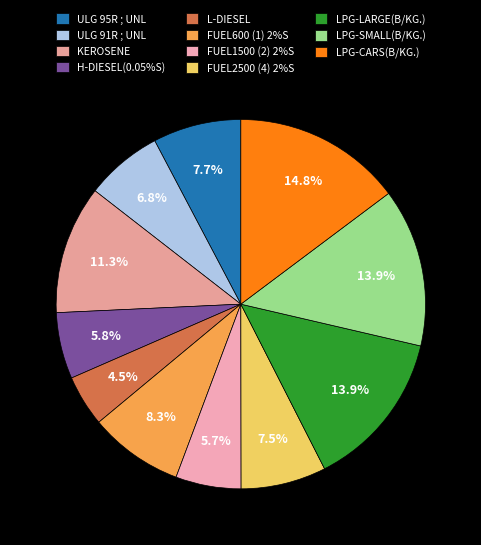

True or false: L-DIESEL accounts for 4% of the total.

True